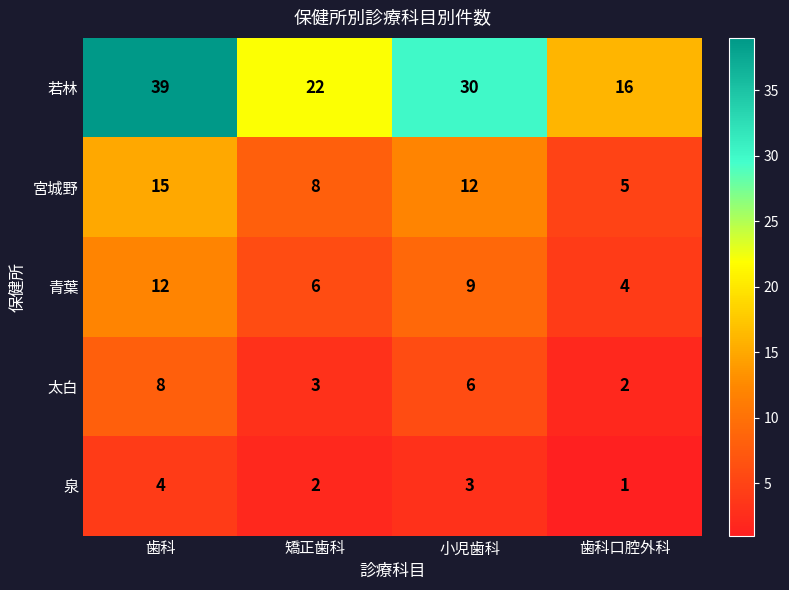

Which series has the largest range (max minus min)?

若林